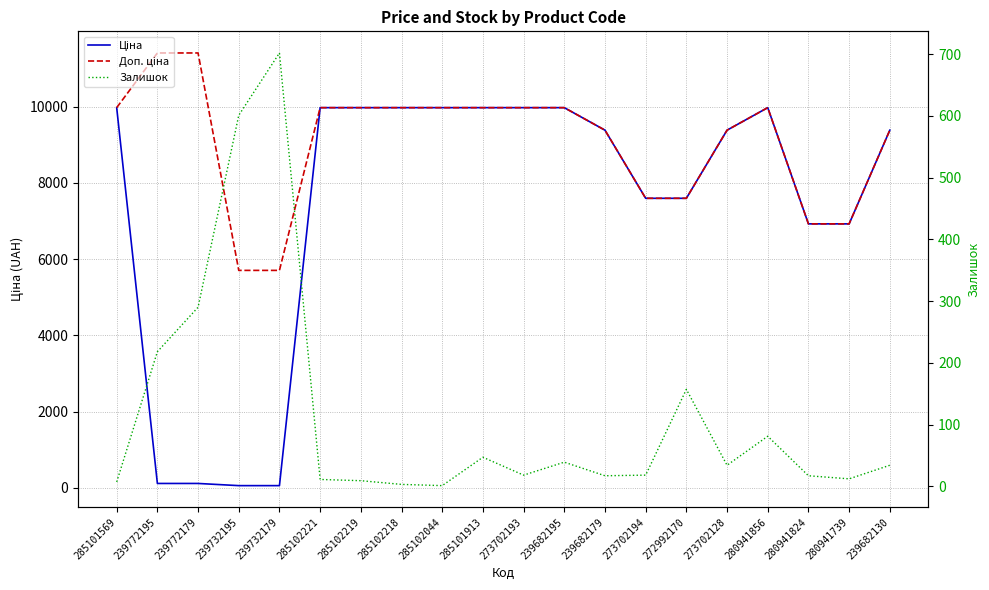

What position from the left is 273702128?

16